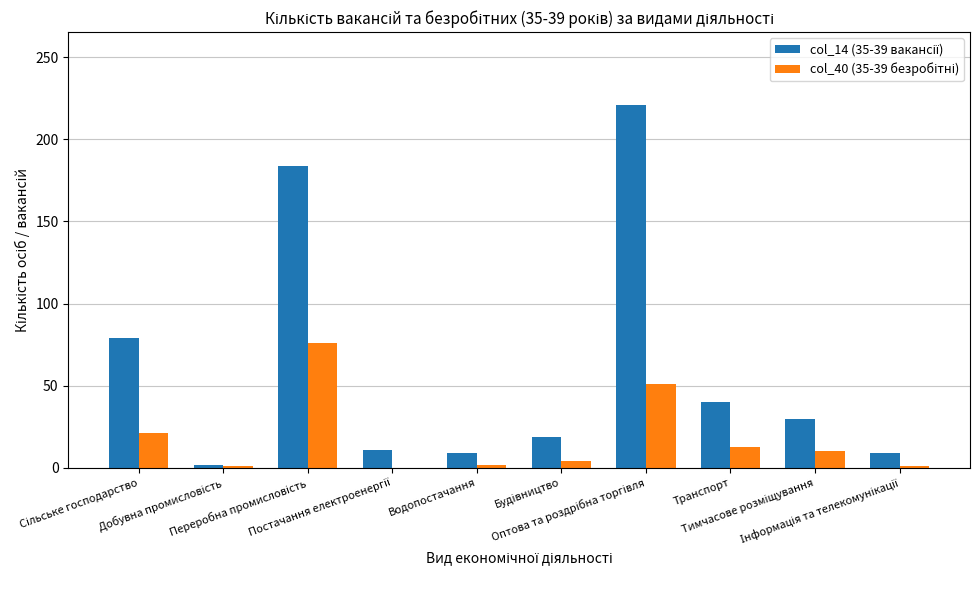

What is the greatest value displayed?

221